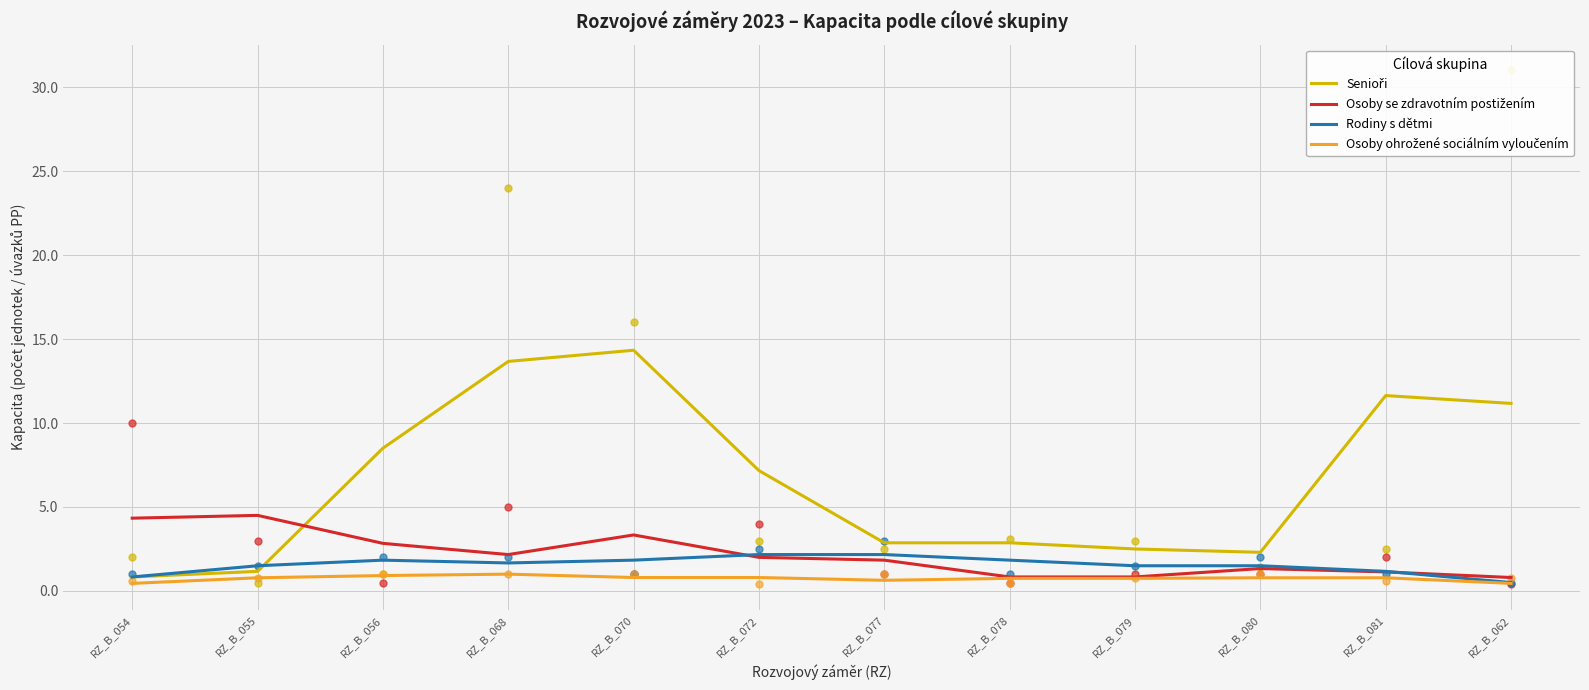

Which series reaches the maximum Y coordinate?

Senioři